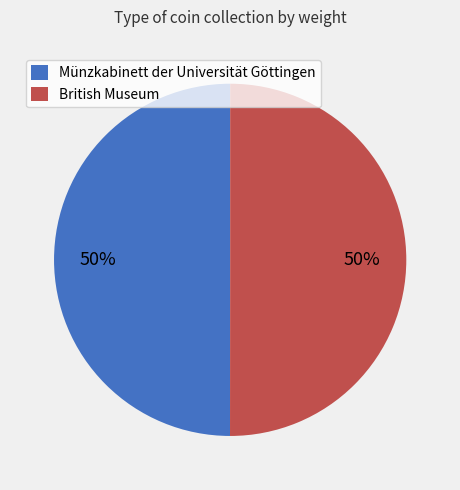

To the nearest percent, what is the average slice percentage?

50%